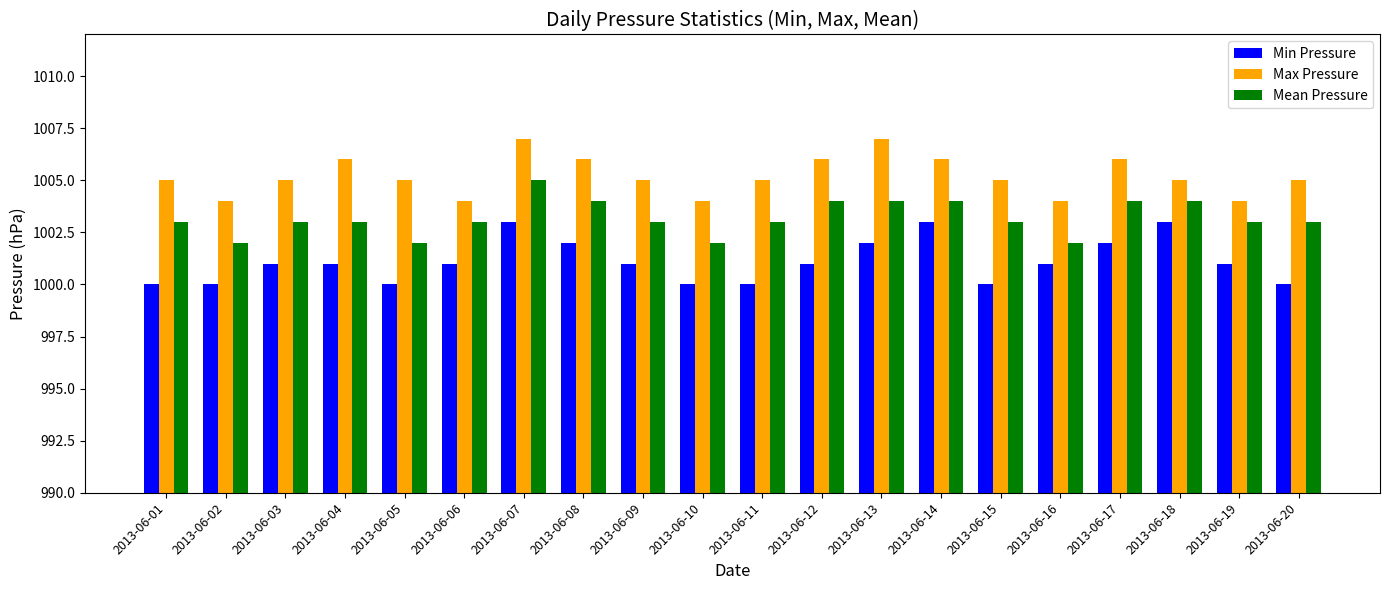

How many series are shown in this chart?

3